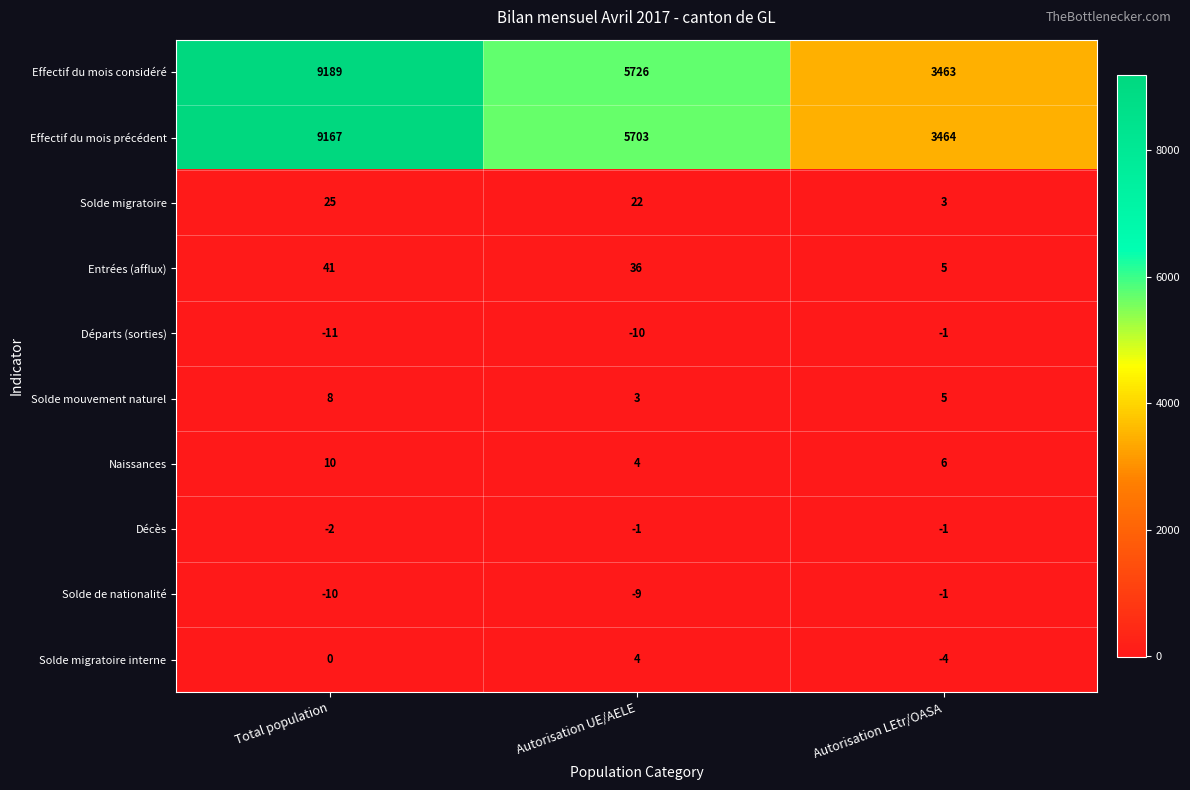

Reading right to left, what are all the values shown in this chart?

Effectif du mois considéré: 3463	5726	9189
Effectif du mois précédent: 3464	5703	9167
Solde migratoire: 3	22	25
Entrées (afflux): 5	36	41
Départs (sorties): -1	-10	-11
Solde mouvement naturel: 5	3	8
Naissances: 6	4	10
Décès: -1	-1	-2
Solde de nationalité: -1	-9	-10
Solde migratoire interne: -4	4	0